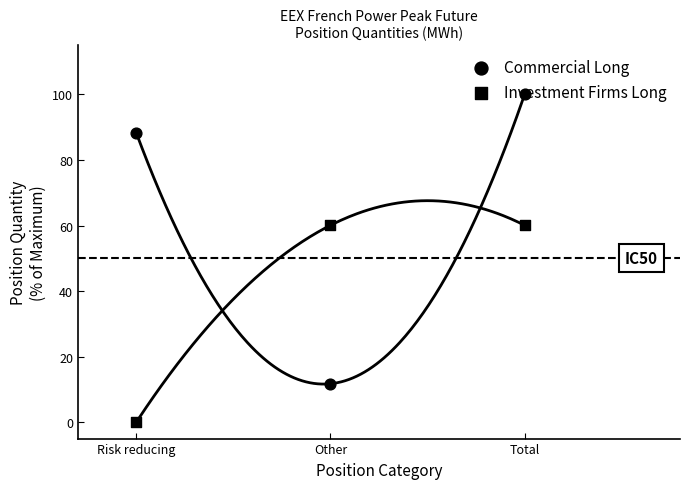

At how many categories does at least one series exceed 44?

3